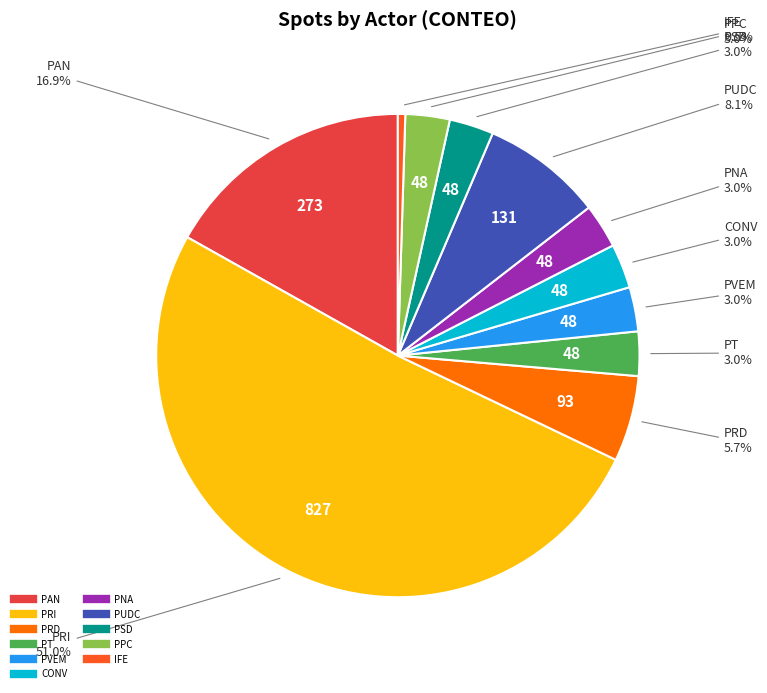

How many slices are in this pie chart?

11